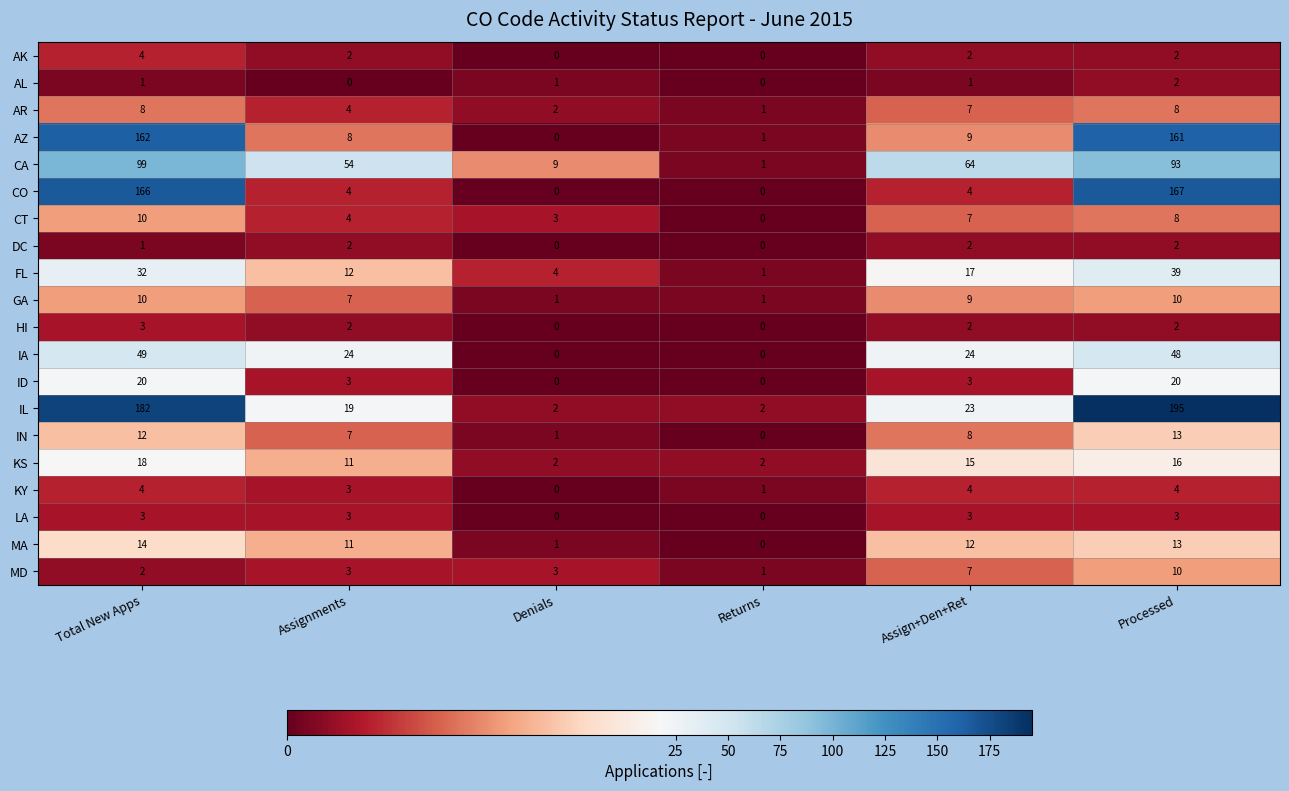

The value of IN at Assign+Den+Ret is 13. True or false?

False